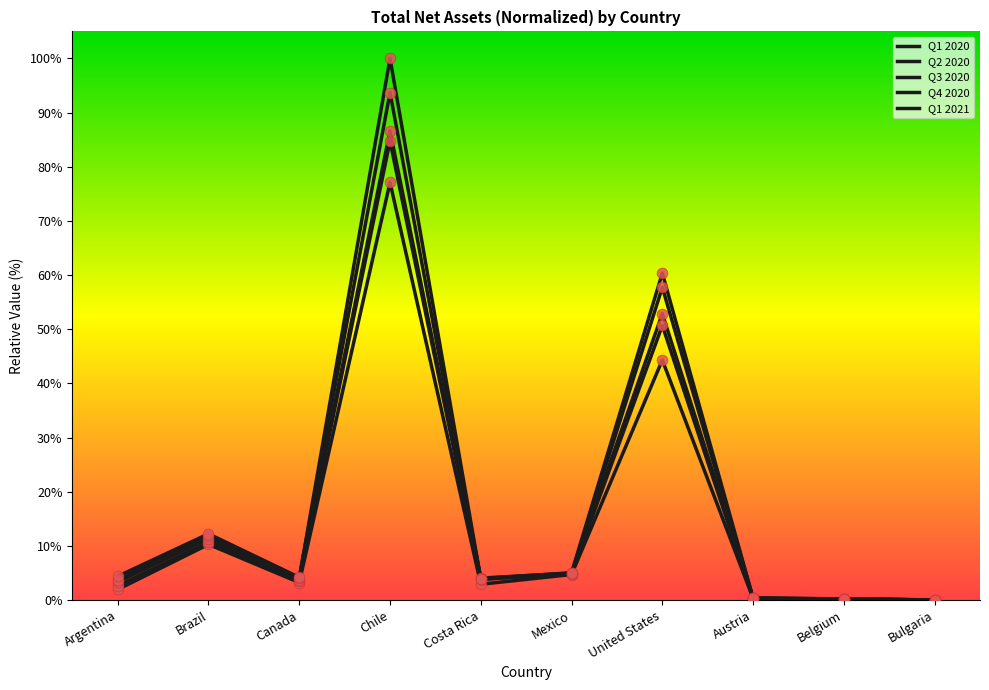

Is the value of Q4 2020 at Belgium greater than the value of Q1 2021 at Chile?

No